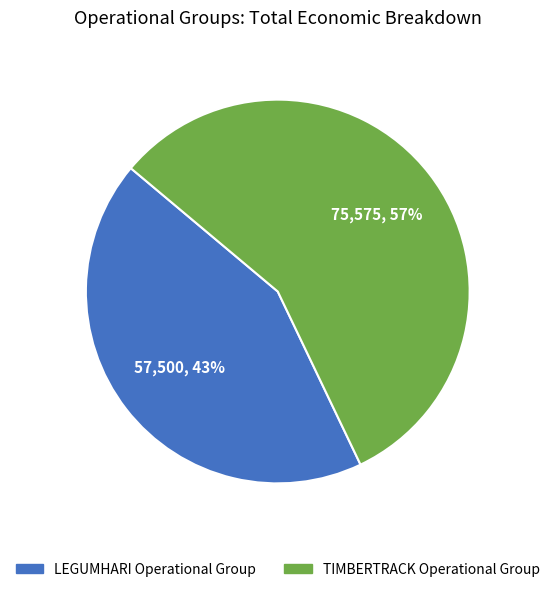

To the nearest percent, what percentage of the pie is LEGUMHARI Operational Group?

43%